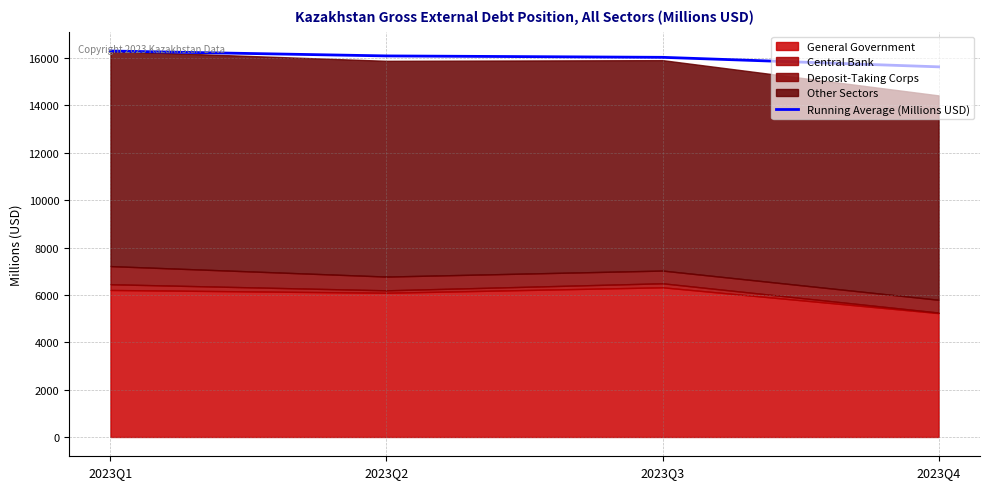

What is the sum of the values at 2023Q4 and 2023Q2?

31726.8